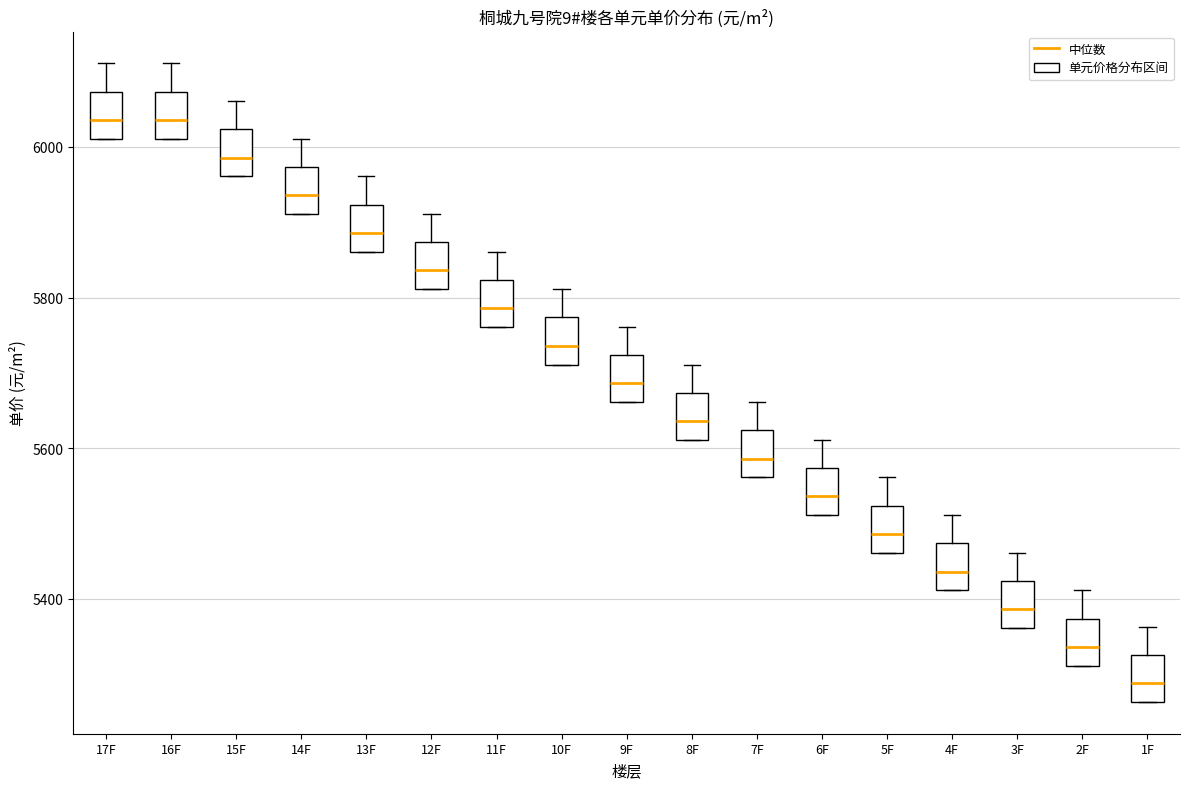

Reading left to right, transcribe this box plot: for each box, give where its median line is, the range the box spans, and where its two whiskers end, as read against the y-axis. The values are not printed on the chart, so give them approximately, as read against the axis.

17F: median 6040, box 6020 to 6080, whiskers 6020 to 6120
16F: median 6040, box 6020 to 6080, whiskers 6020 to 6120
15F: median 5980, box 5960 to 6020, whiskers 5960 to 6060
14F: median 5940, box 5920 to 5980, whiskers 5920 to 6020
13F: median 5880, box 5860 to 5920, whiskers 5860 to 5960
12F: median 5840, box 5820 to 5880, whiskers 5820 to 5920
11F: median 5780, box 5760 to 5820, whiskers 5760 to 5860
10F: median 5740, box 5720 to 5780, whiskers 5720 to 5820
9F: median 5680, box 5660 to 5720, whiskers 5660 to 5760
8F: median 5640, box 5620 to 5680, whiskers 5620 to 5720
7F: median 5580, box 5560 to 5620, whiskers 5560 to 5660
6F: median 5540, box 5520 to 5580, whiskers 5520 to 5620
5F: median 5480, box 5460 to 5520, whiskers 5460 to 5560
4F: median 5440, box 5420 to 5480, whiskers 5420 to 5520
3F: median 5380, box 5360 to 5420, whiskers 5360 to 5460
2F: median 5340, box 5320 to 5380, whiskers 5320 to 5420
1F: median 5280, box 5260 to 5320, whiskers 5260 to 5360